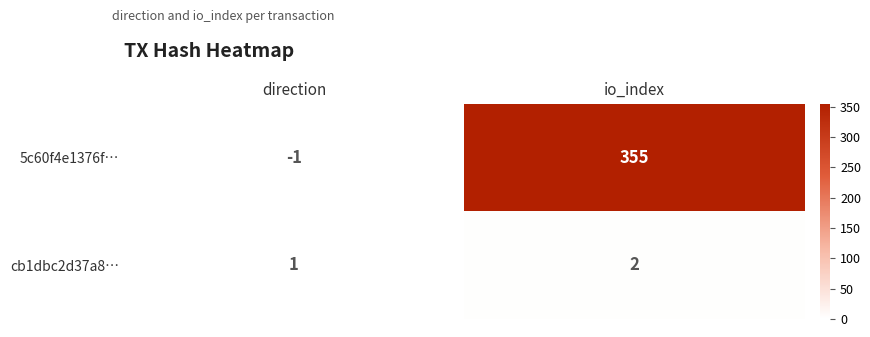

At which label is 5c60f4e1376f… closest to 177?

direction